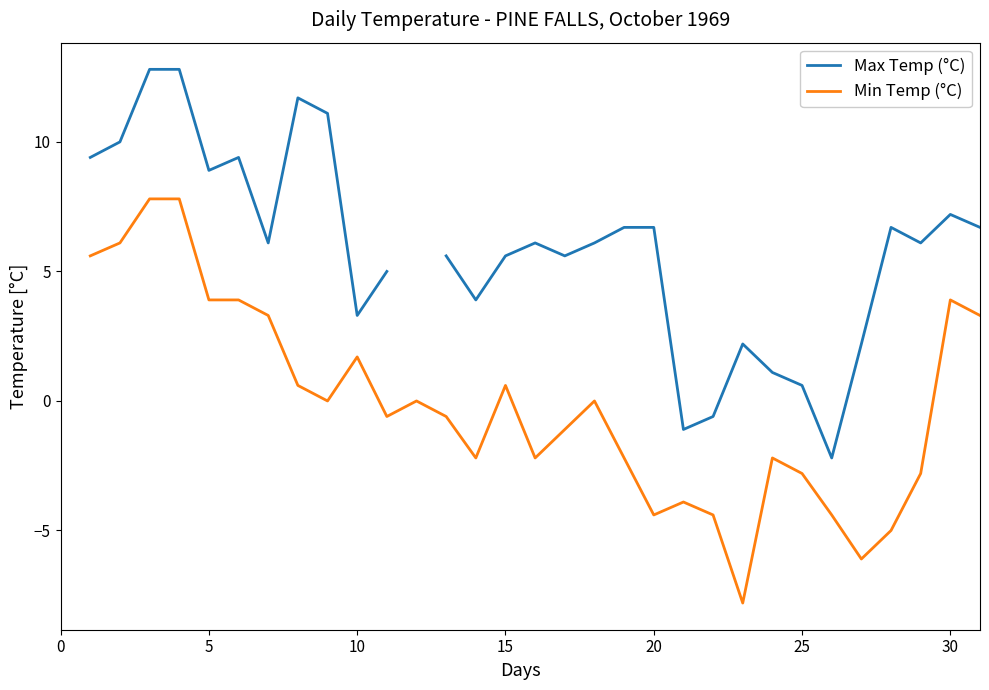

What is the minimum value for Min Temp (°C)?

-7.8